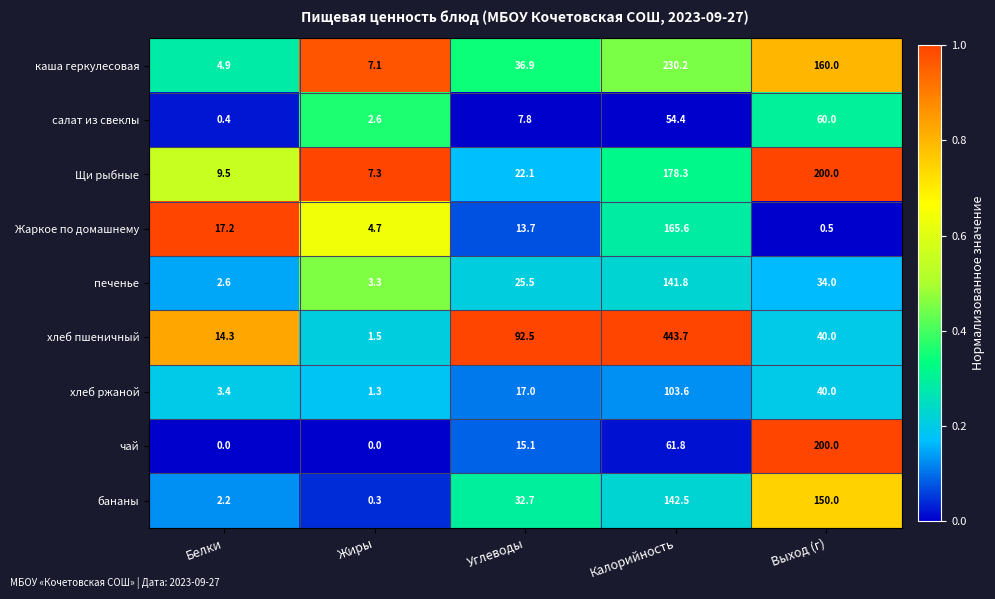

Which series has the largest total across all categories?

хлеб пшеничный